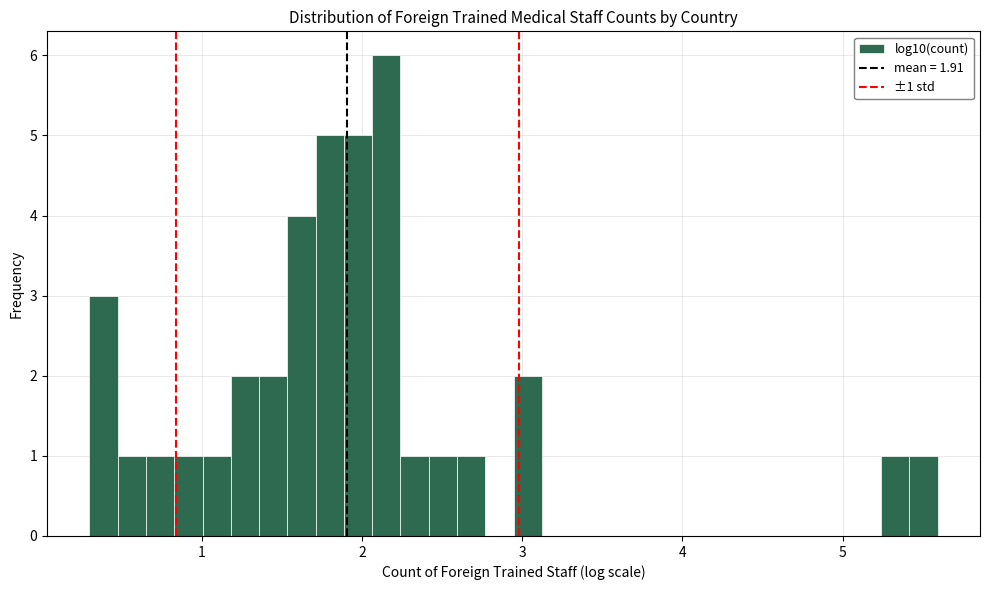

Around what value on the x-axis is the tallest bar? Give the approximate position of its centre, as read against the axis.

2.2